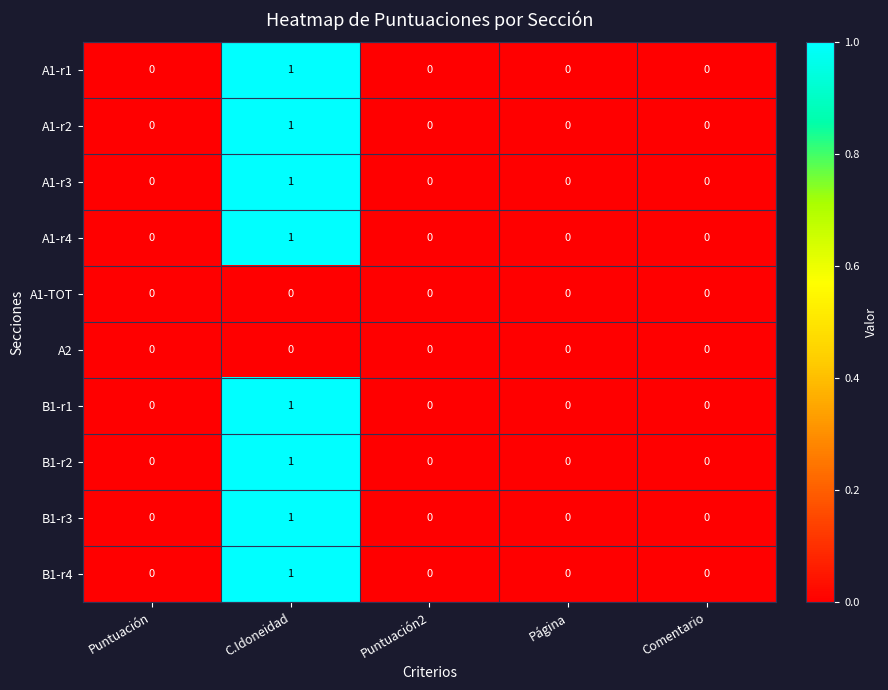

Is the value of A2 at Puntuación2 greater than the value of A1-r1 at C.Idoneidad?

No